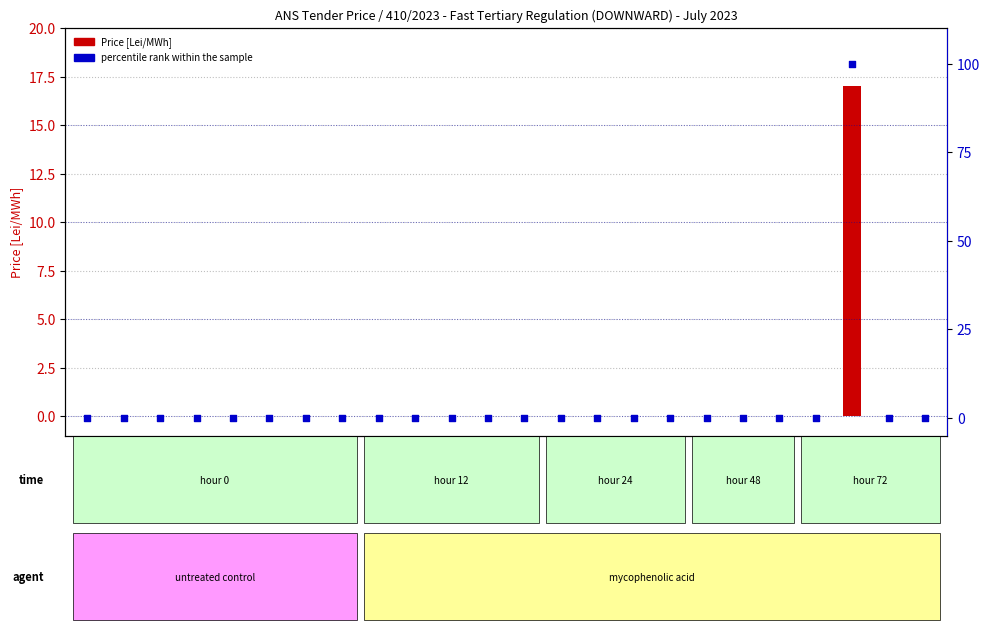

Is the value of percentile rank within the sample at 06-07 greater than the value of Price [Lei/MWh] at 00-01?

No